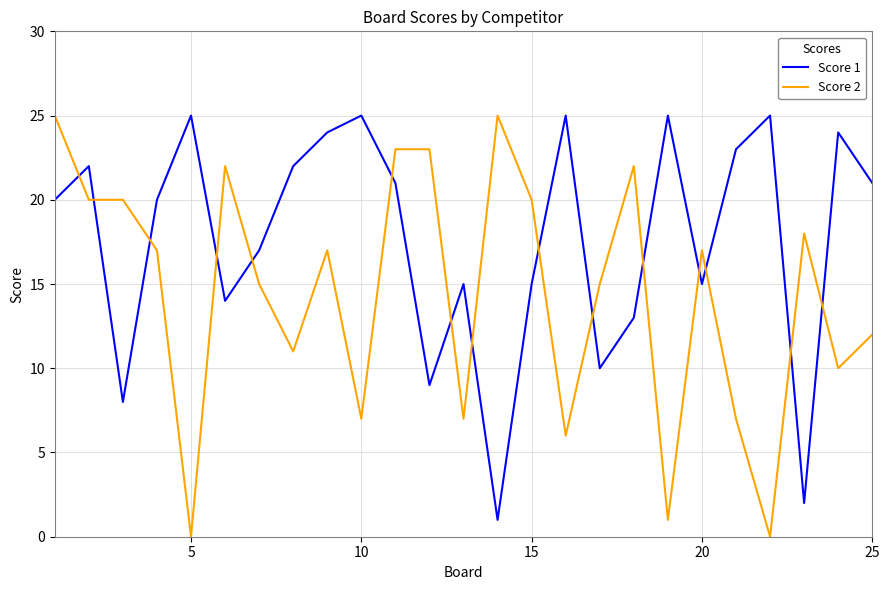

What is the difference between the second highest and minimum values in the Score 1 series?

24